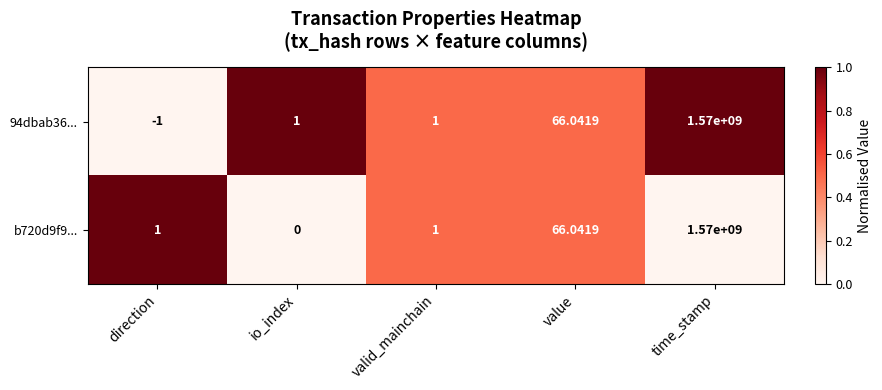

How many distinct data groups are displayed?

2